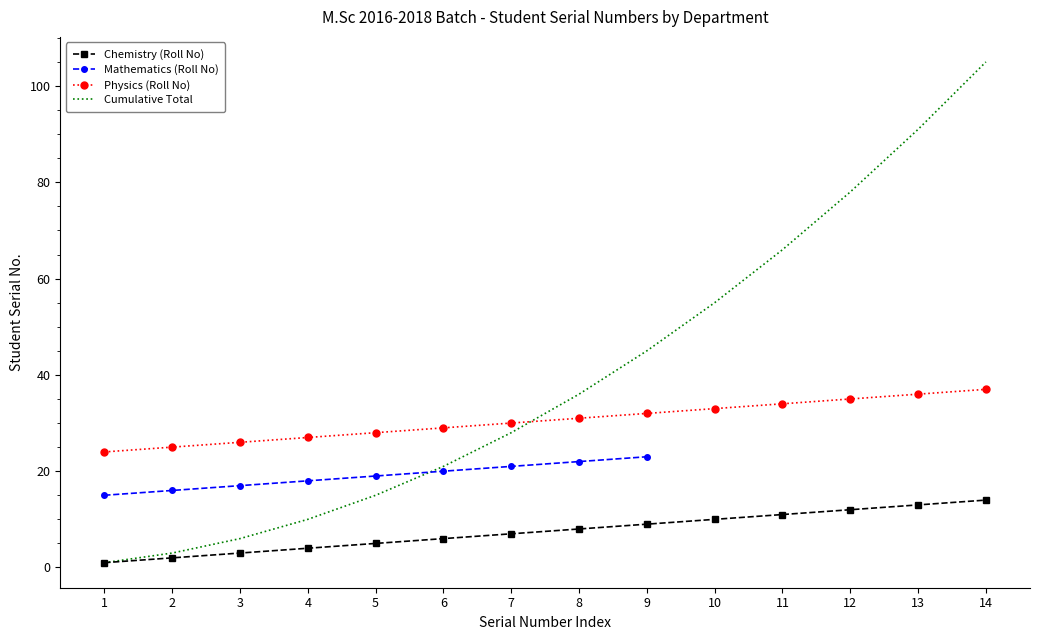

Which category has the highest value across all series?

14